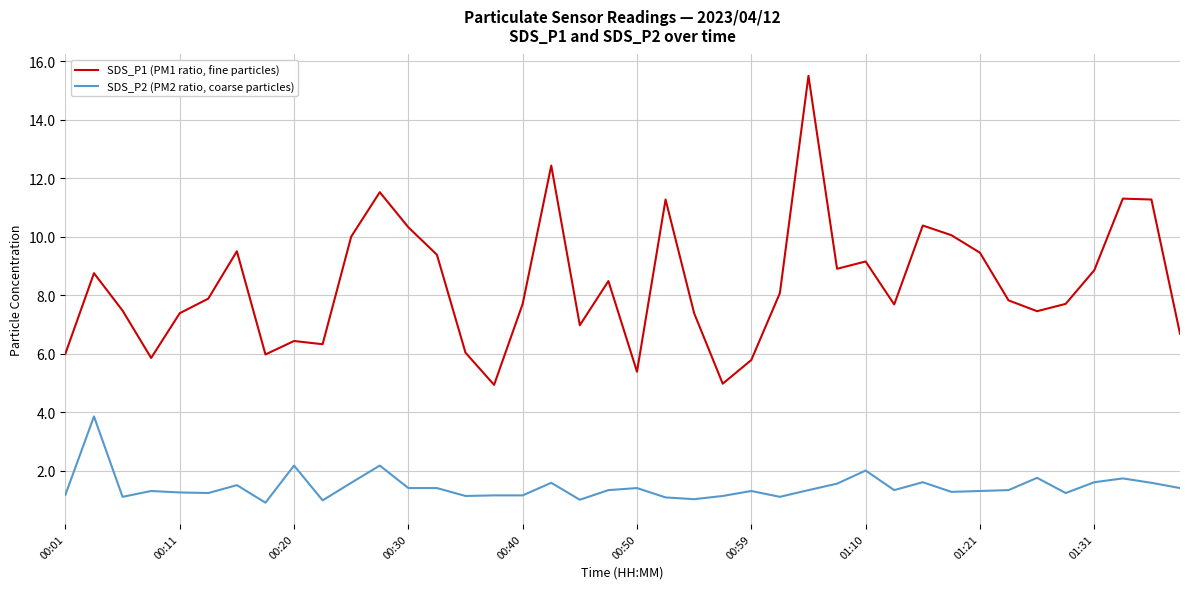

Which series has the largest total across all categories?

SDS_P1 (PM1 ratio, fine particles)